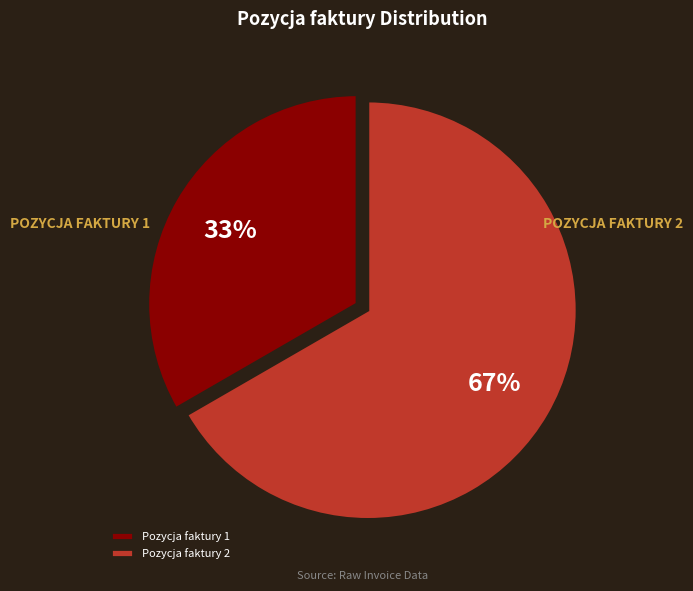

How many segments does this pie chart have?

2